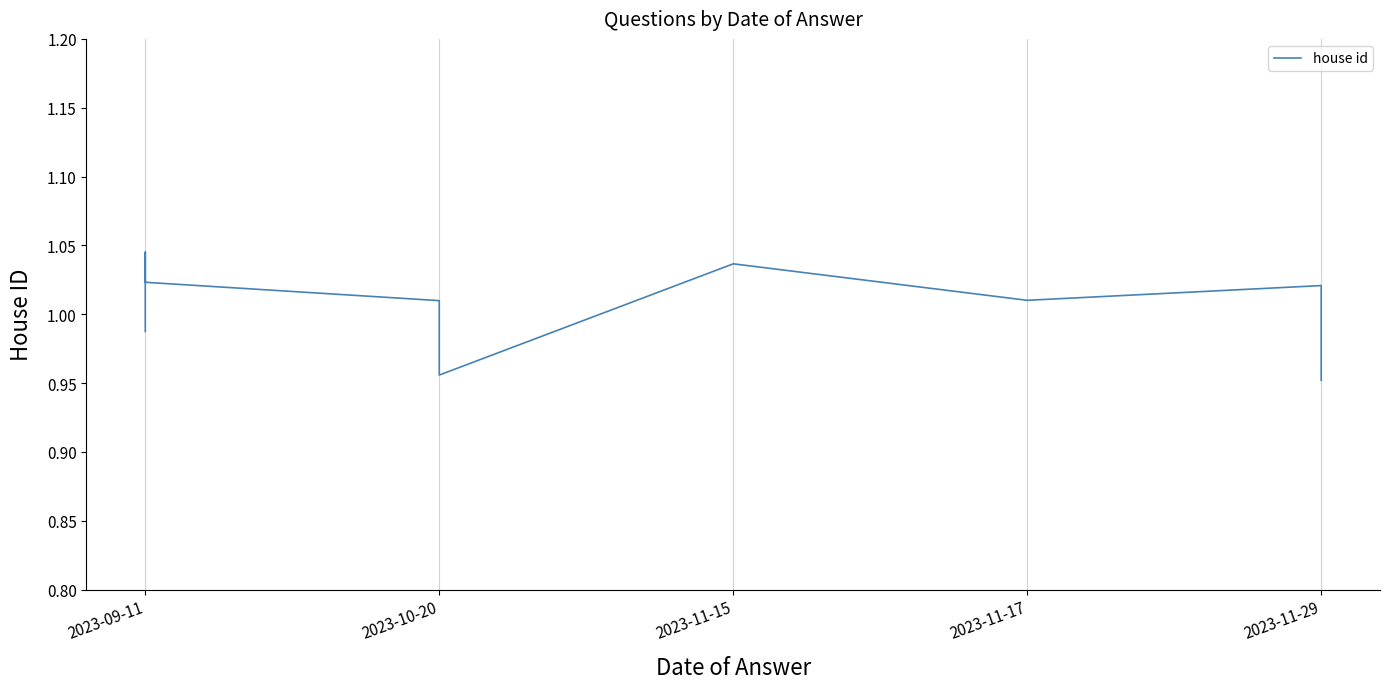

True or false: the data has more than 1 interior local peaks.

True